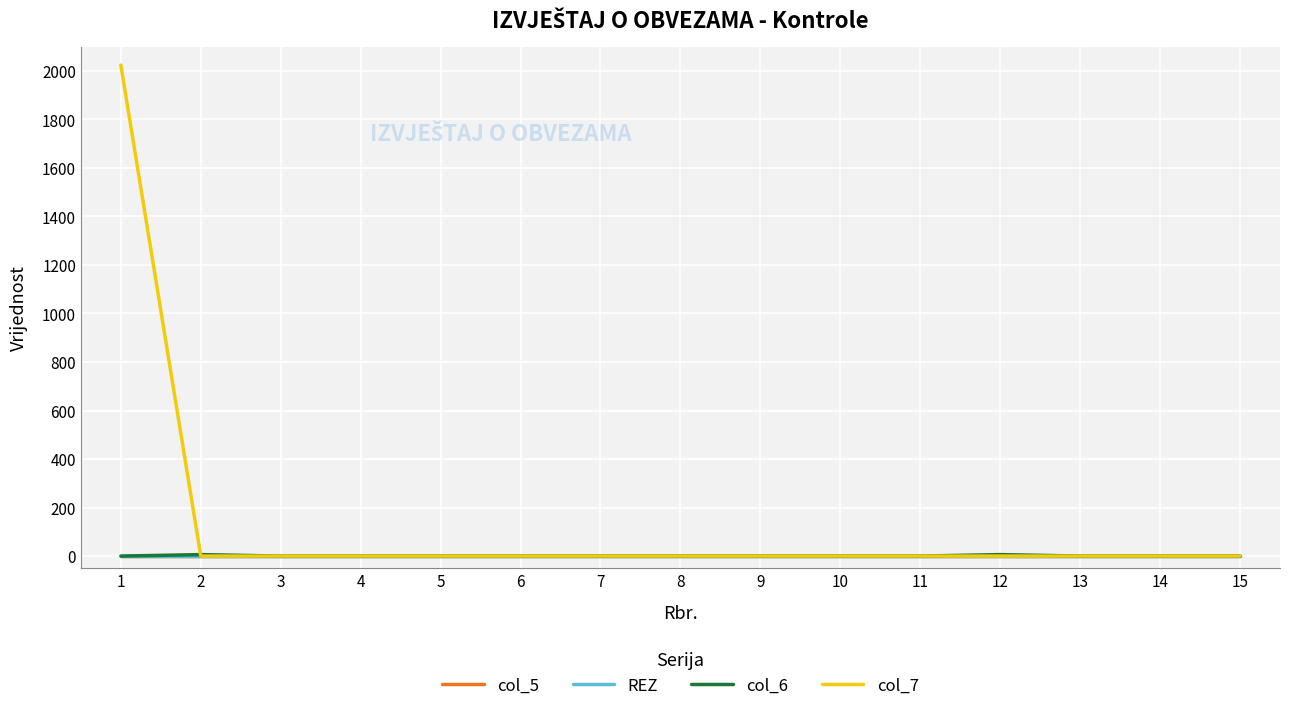

Does the chart display data point markers on the line(s)?

No